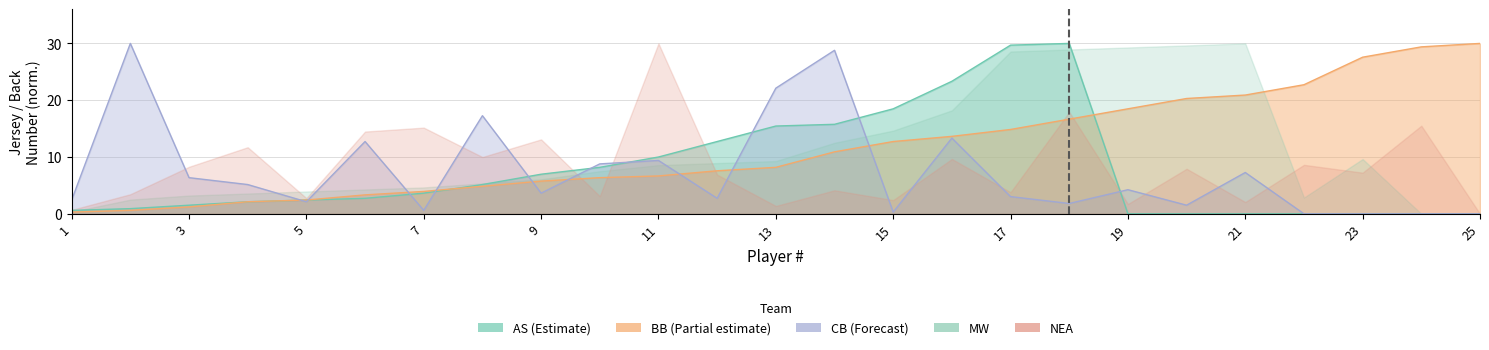

What is the approximate value of BB at 14?

10.9